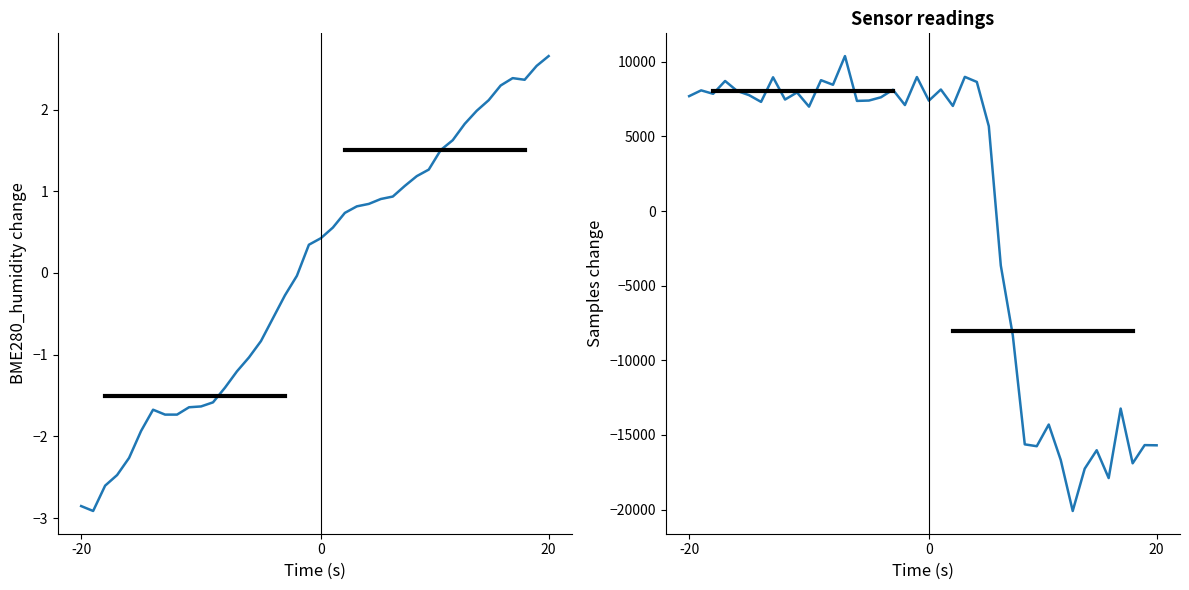

At how many categories does at least one series exceed -17019?

40